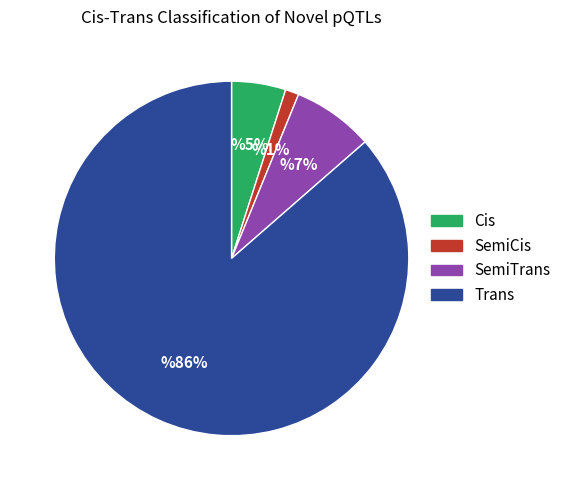

Which slice is the smallest?

SemiCis